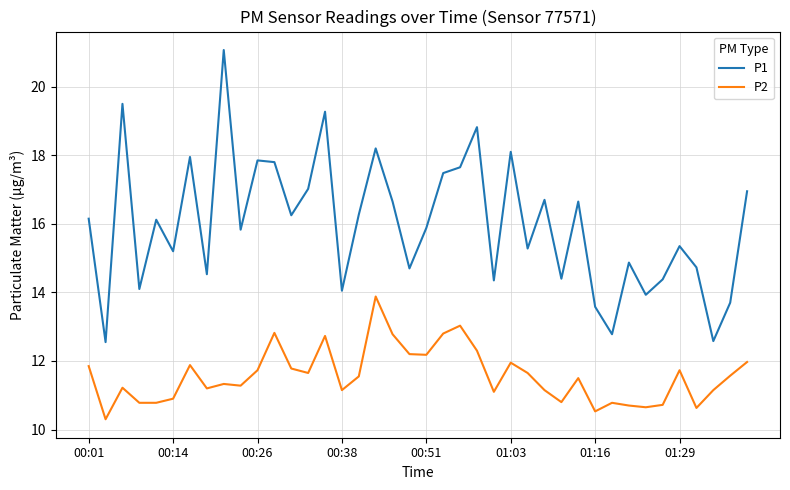

Which series has the largest total across all categories?

P1